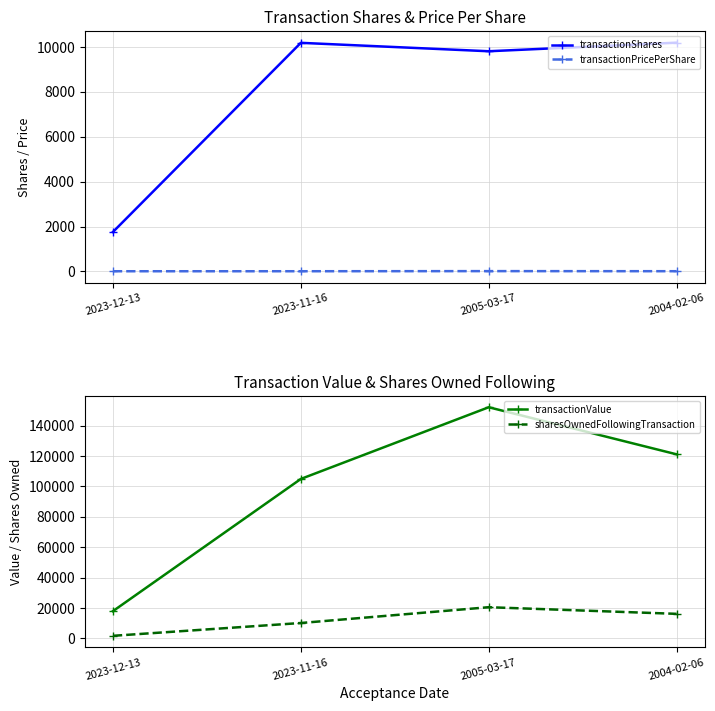

What is the maximum value shown in the chart?

152040.0